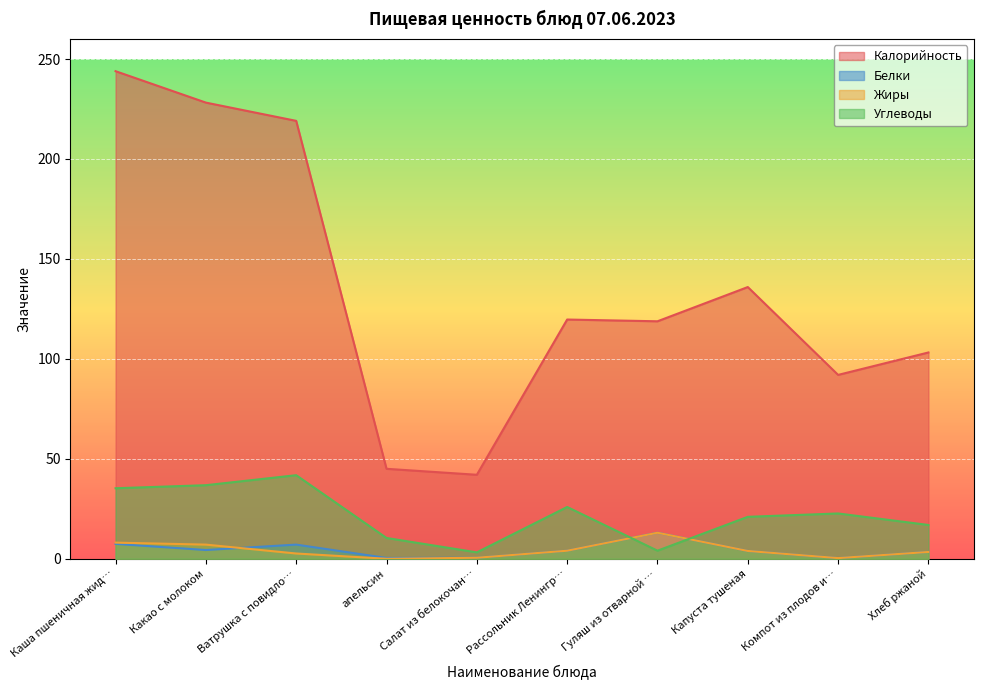

At which label is Калорийность closest to 142?

Капуста тушеная